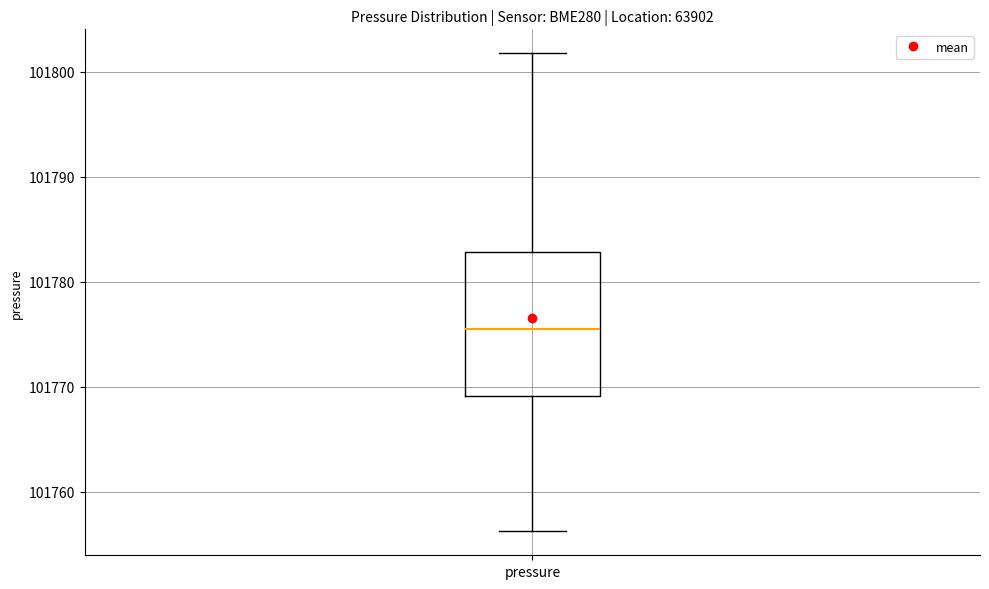

Where is the upper edge of the box for pressure on the y-axis? The values are not printed on the chart, so give them approximately, as read against the axis.

101783